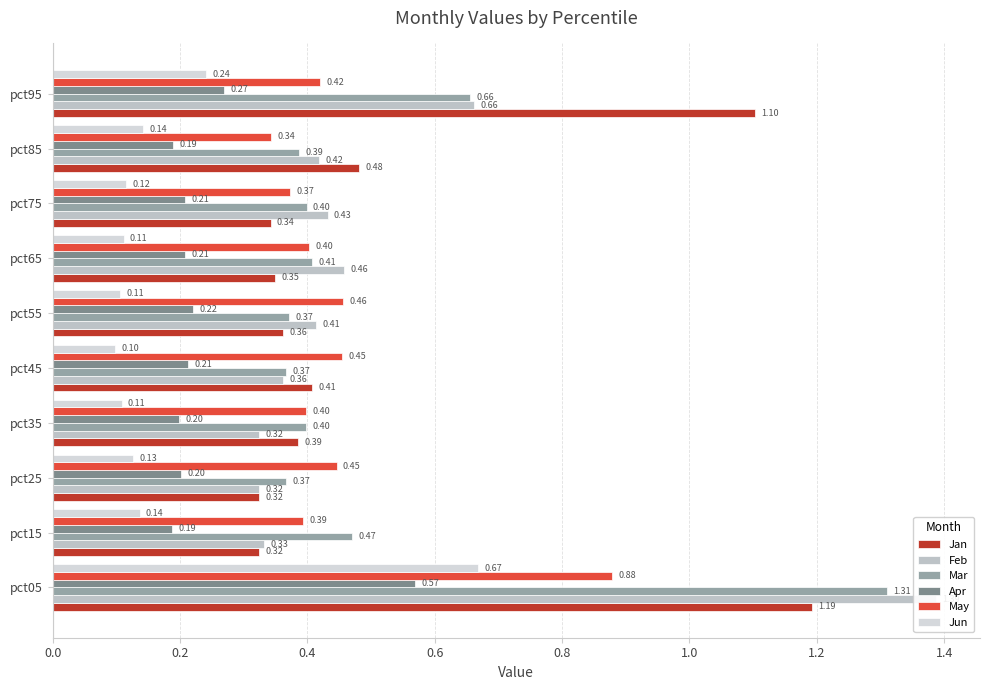

What are all the series names shown in the legend?

Jan, Feb, Mar, Apr, May, Jun